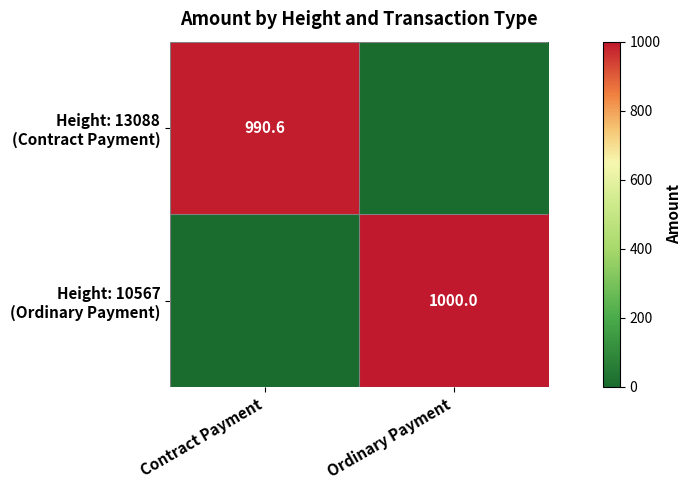

How many values in Height: 13088 (Contract Payment) are above zero?

1